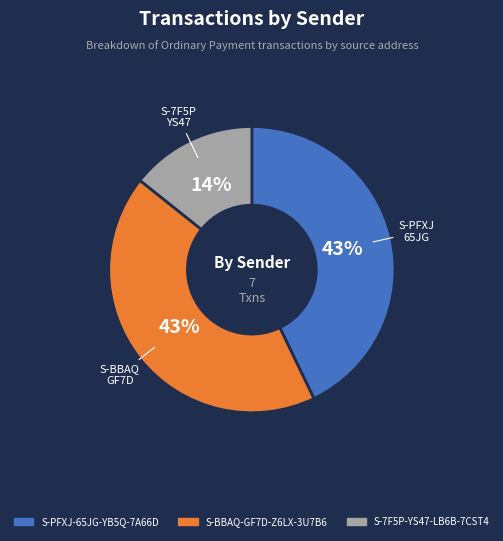

To the nearest percent, what percentage of the pie is S-7F5P-YS47-LB6B-7CST4?

14%